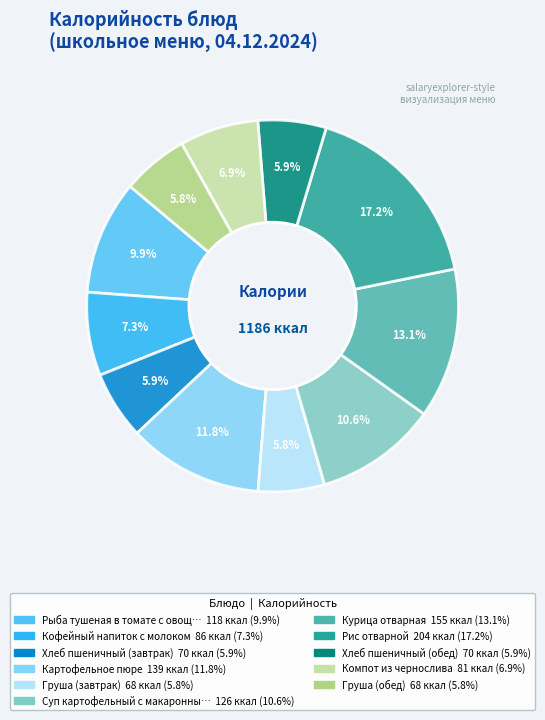

Is there any slice that represents more than half of the pie?

No